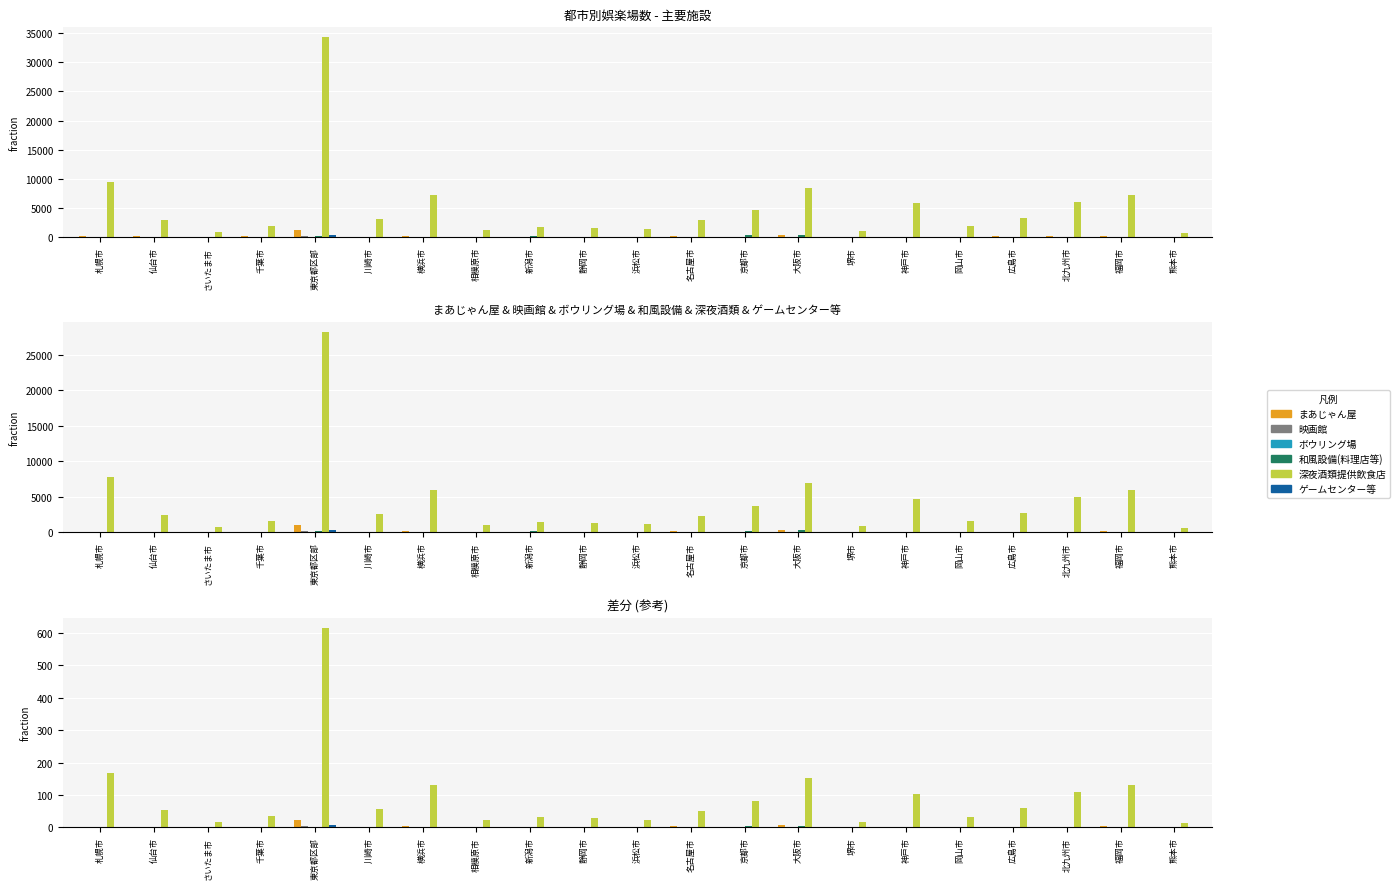

What is the label of the 14th bar from the left?

大阪市